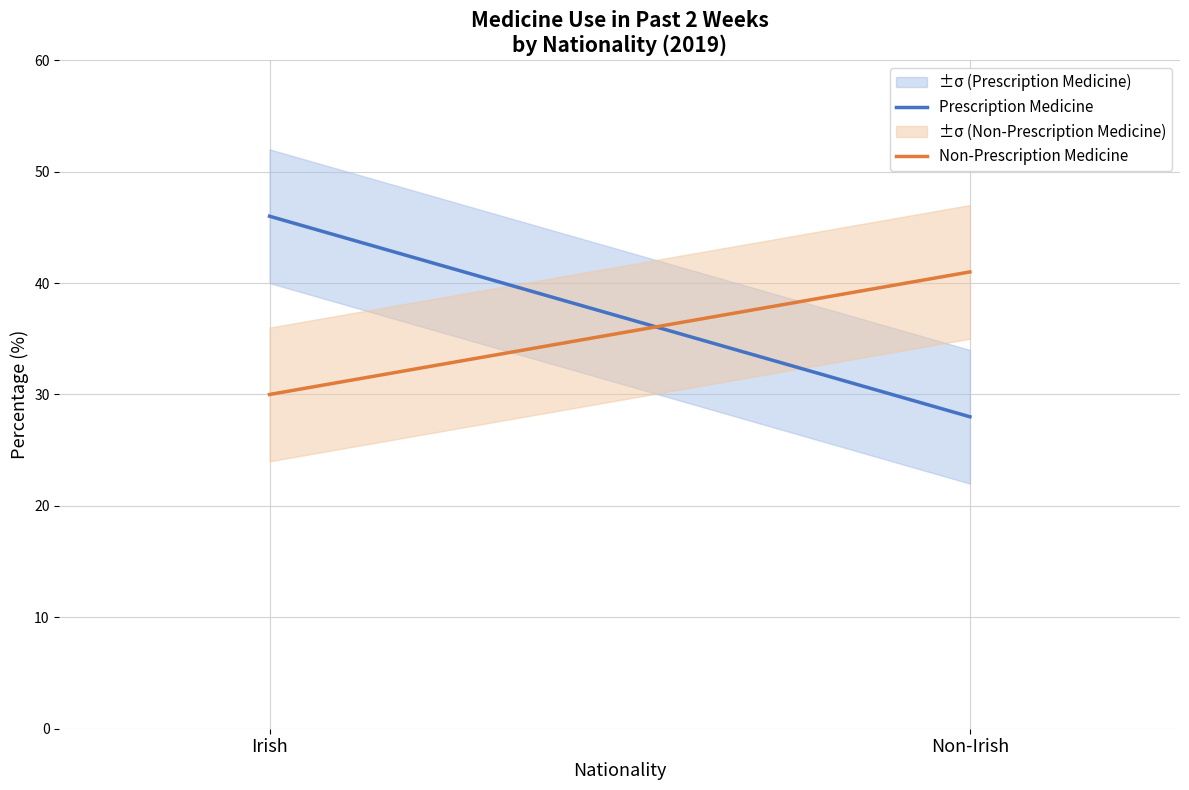

How many Non-Prescription Medicine values are between 30 and 41?

2